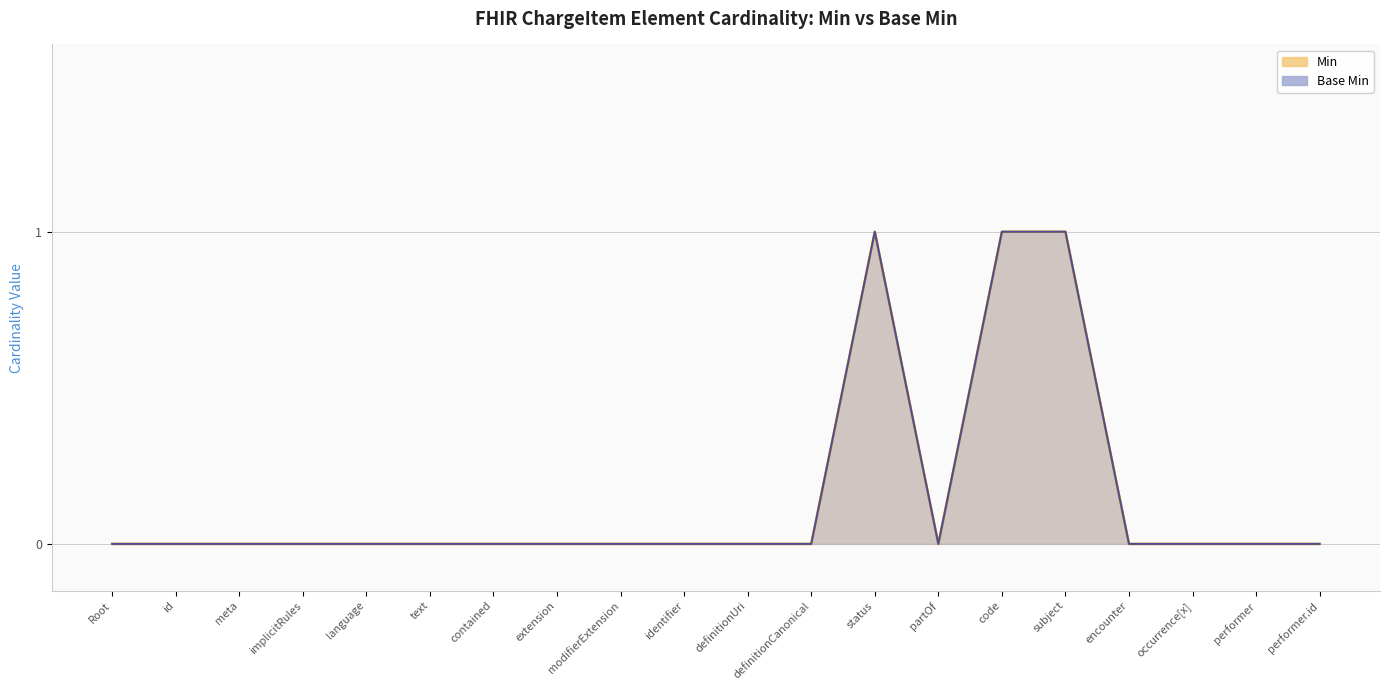

Does the chart display data point markers on the line(s)?

No